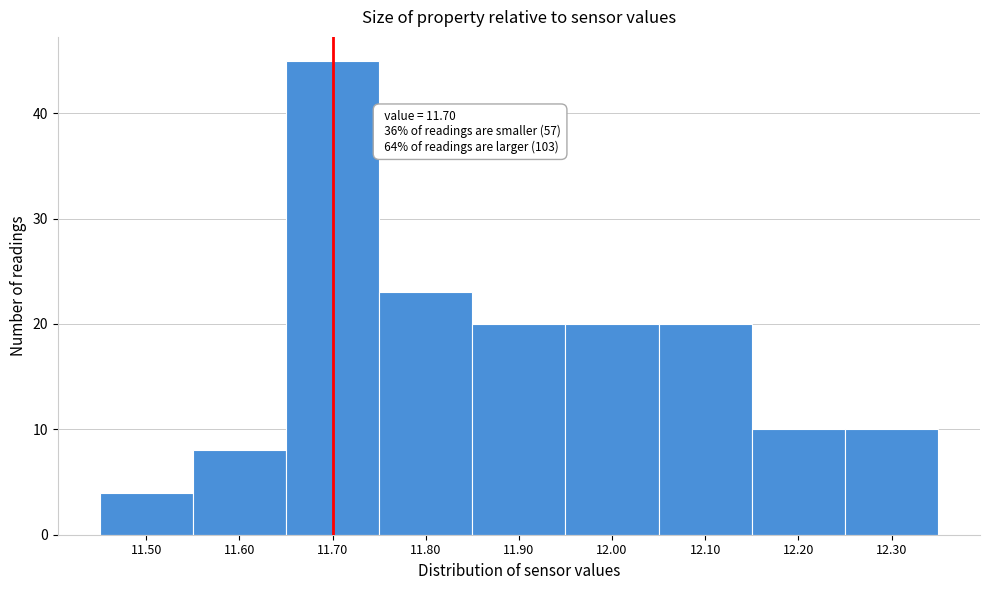

Which range on the x-axis has the tallest bar?

11.65 to 11.75